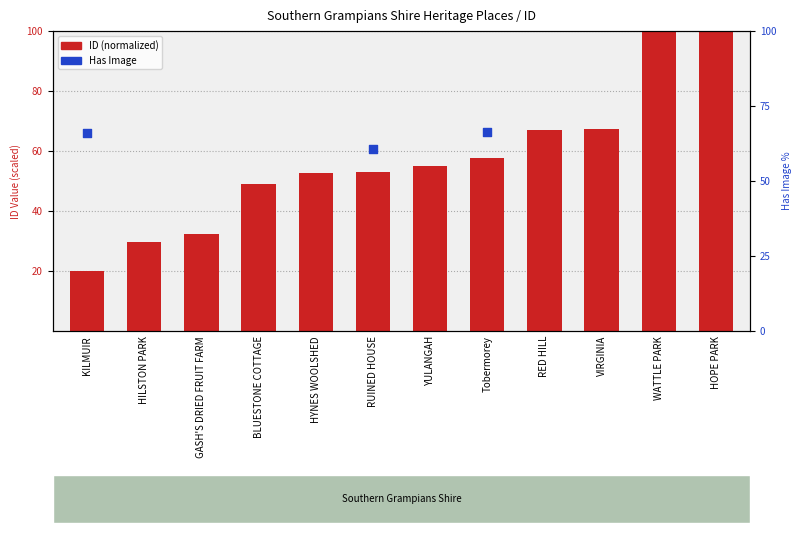

What is the change in value from BLUESTONE COTTAGE to VIRGINIA?

+18.2